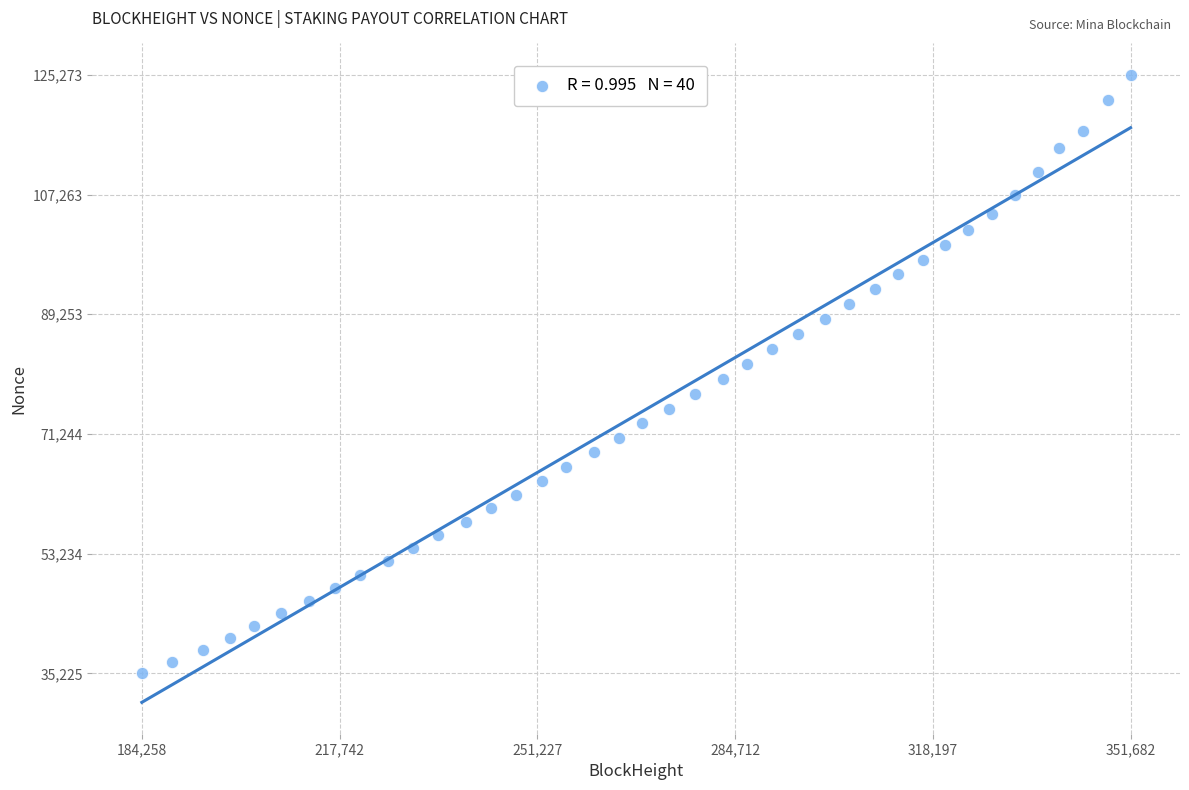

What is the range of Y values (max minus min)?

90048